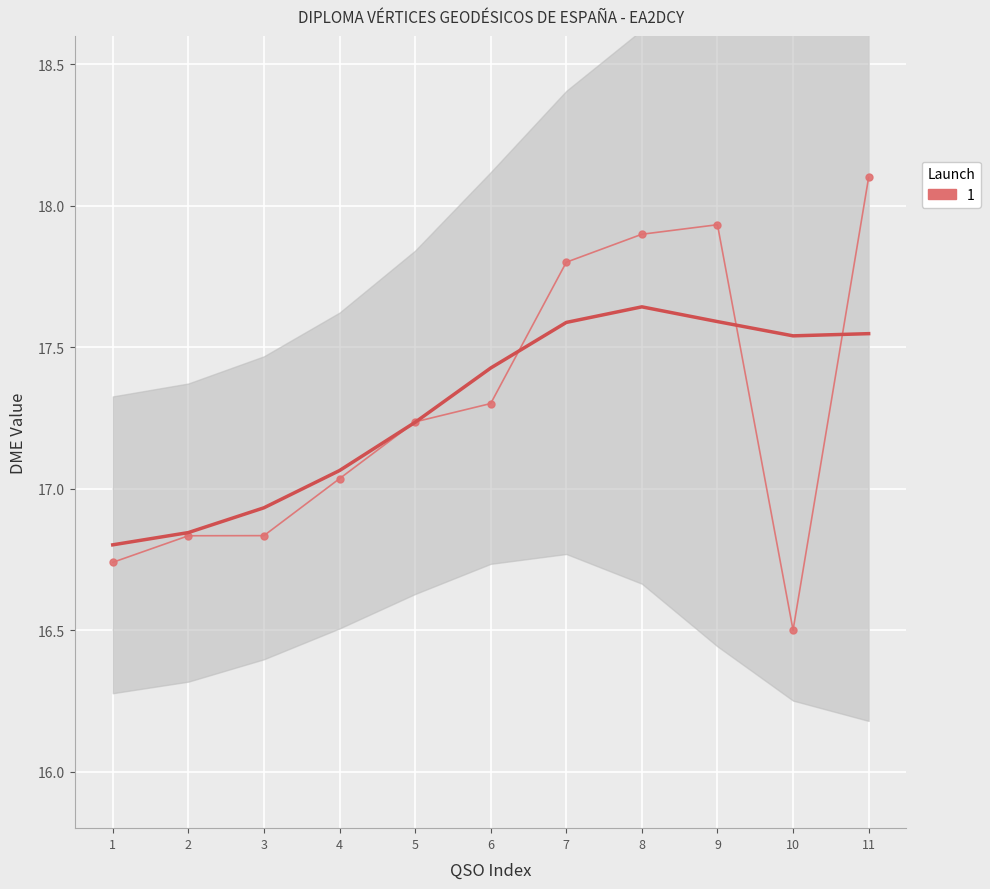

Reading left to right, what are all the values shown in this chart?

16.7	16.8	16.8	17.0	17.2	17.3	17.8	17.9	17.9	16.5	18.1